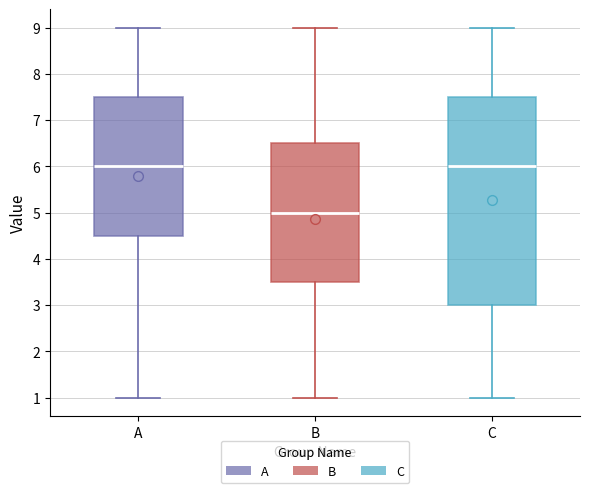

Reading left to right, transcribe this box plot: for each box, give where its median line is, the range the box spans, and where its two whiskers end, as read against the y-axis. The values are not printed on the chart, so give them approximately, as read against the axis.

A: median 6.0, box 4.5 to 7.5, whiskers 1.0 to 9.0
B: median 5.0, box 3.5 to 6.5, whiskers 1.0 to 9.0
C: median 6.0, box 3.0 to 7.5, whiskers 1.0 to 9.0